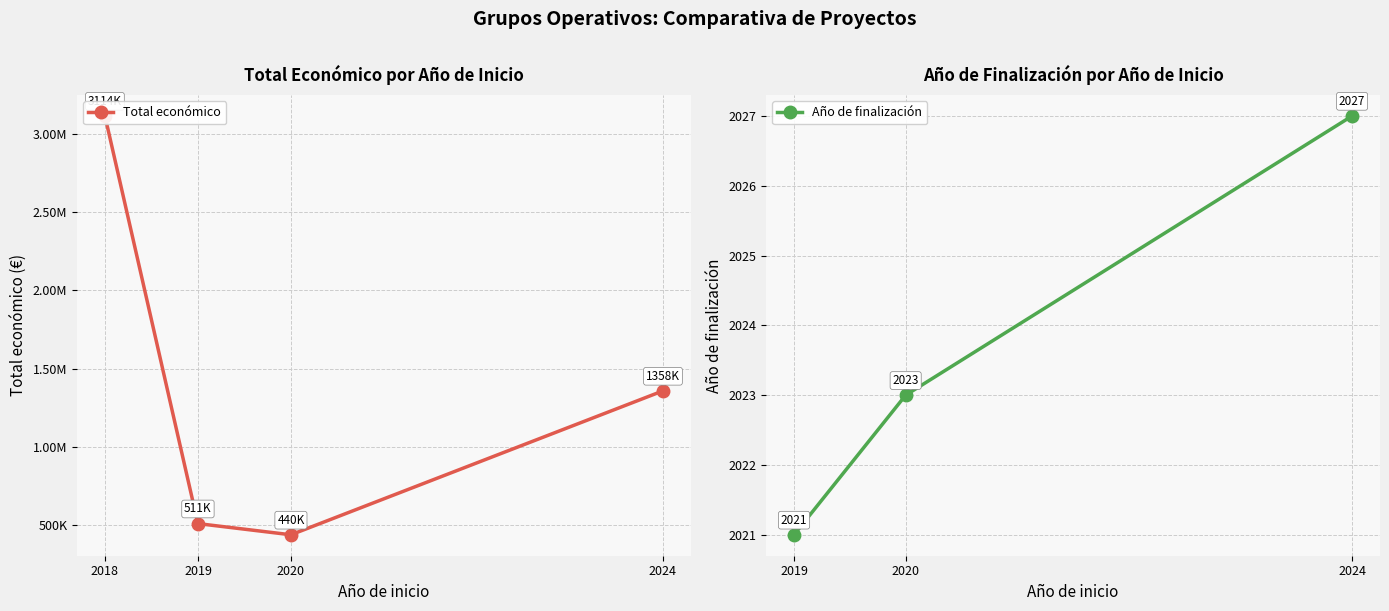

List the series in order of their overall mean, highest first.

Total económico, Año de finalización